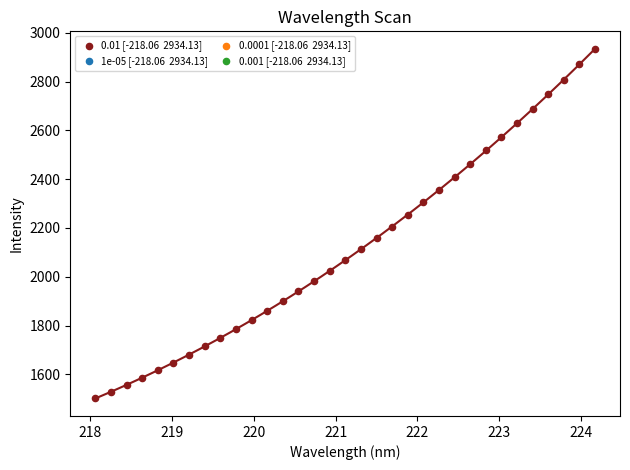

What is the range of X values (max minus min)?

6.1